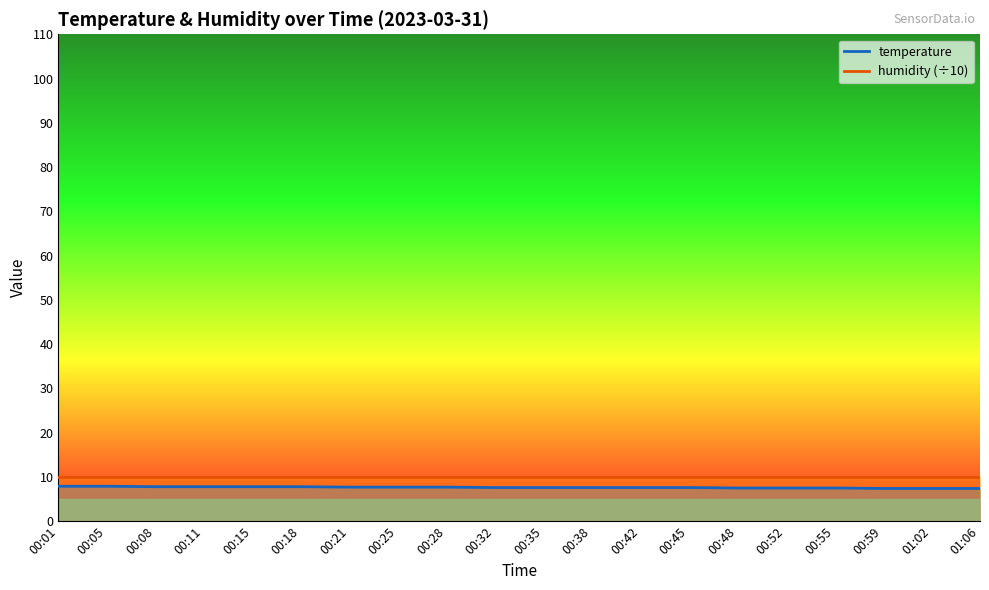

True or false: there are more than 1 points higher than both neighbors.

False